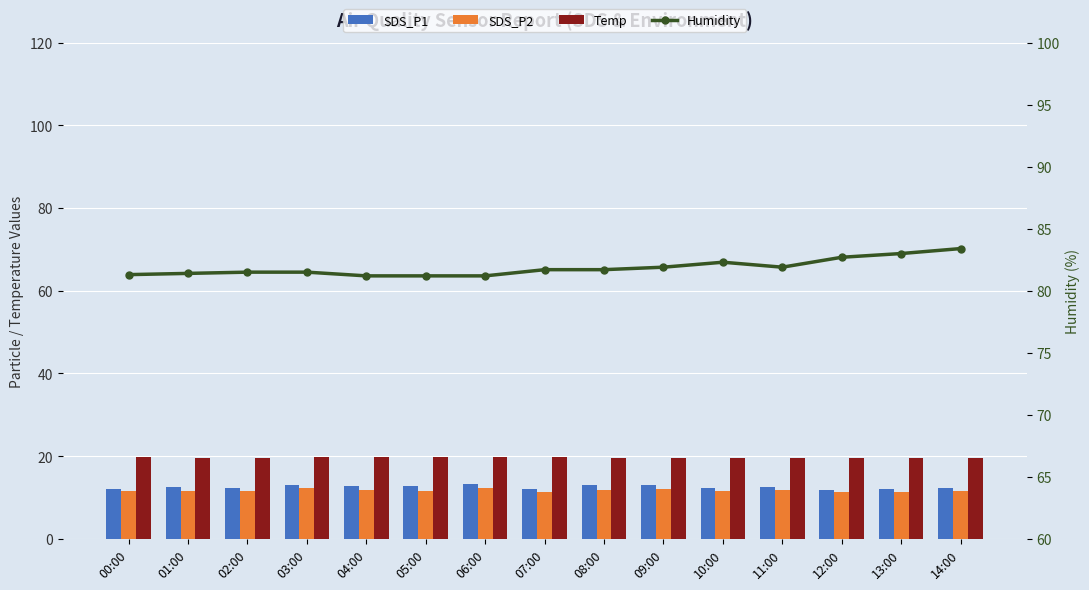

The SDS_P1 series shows 3.0 at 10:00. True or false?

False